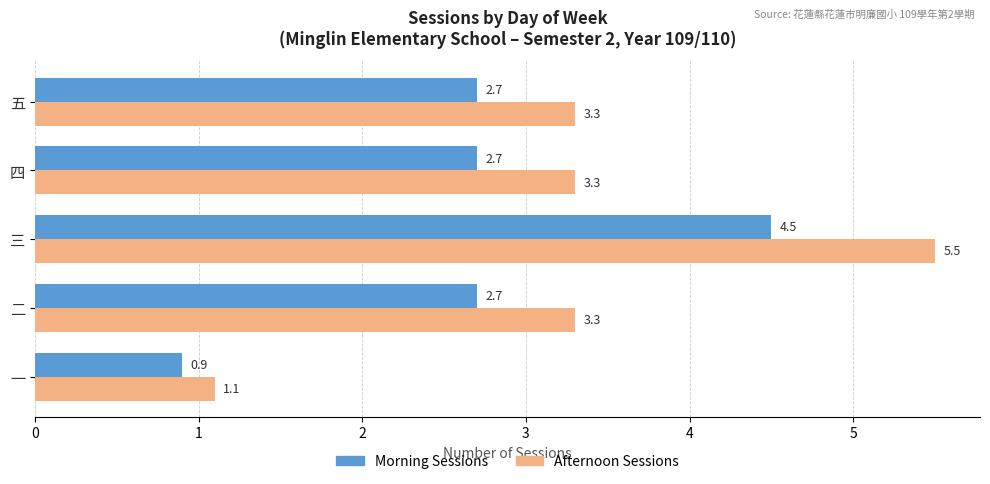

What is the difference between the Morning Sessions values at 一 and 四?

1.8